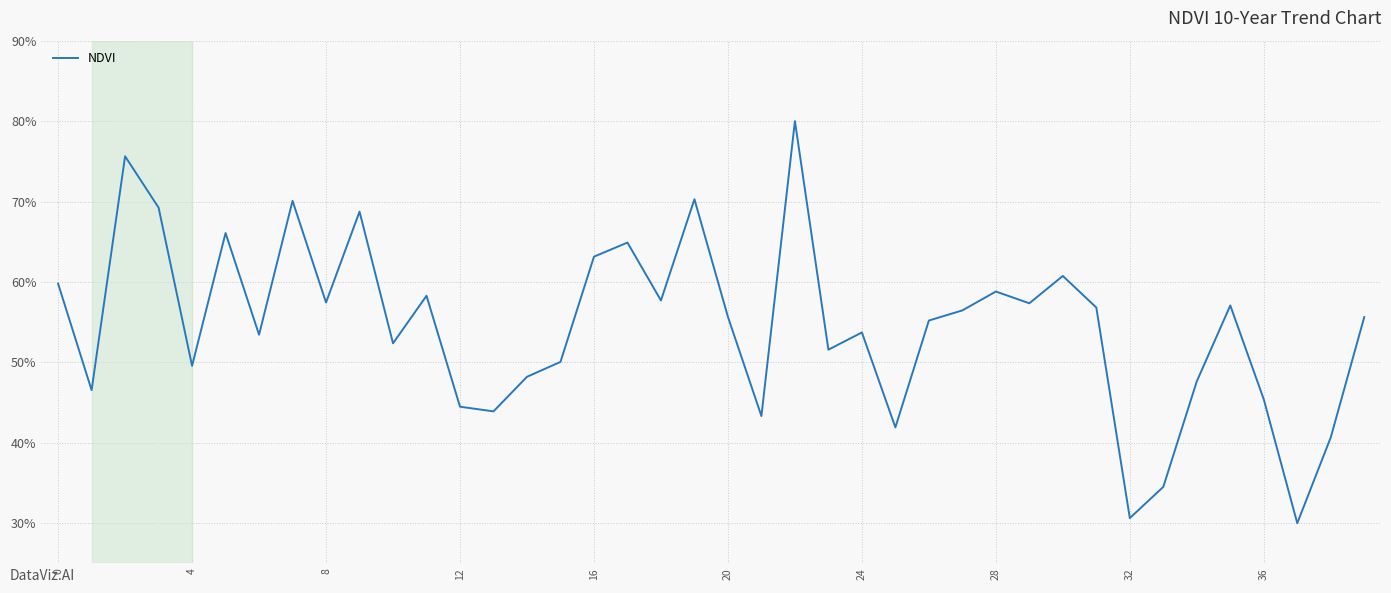

What is the minimum value shown in the chart?

30.0